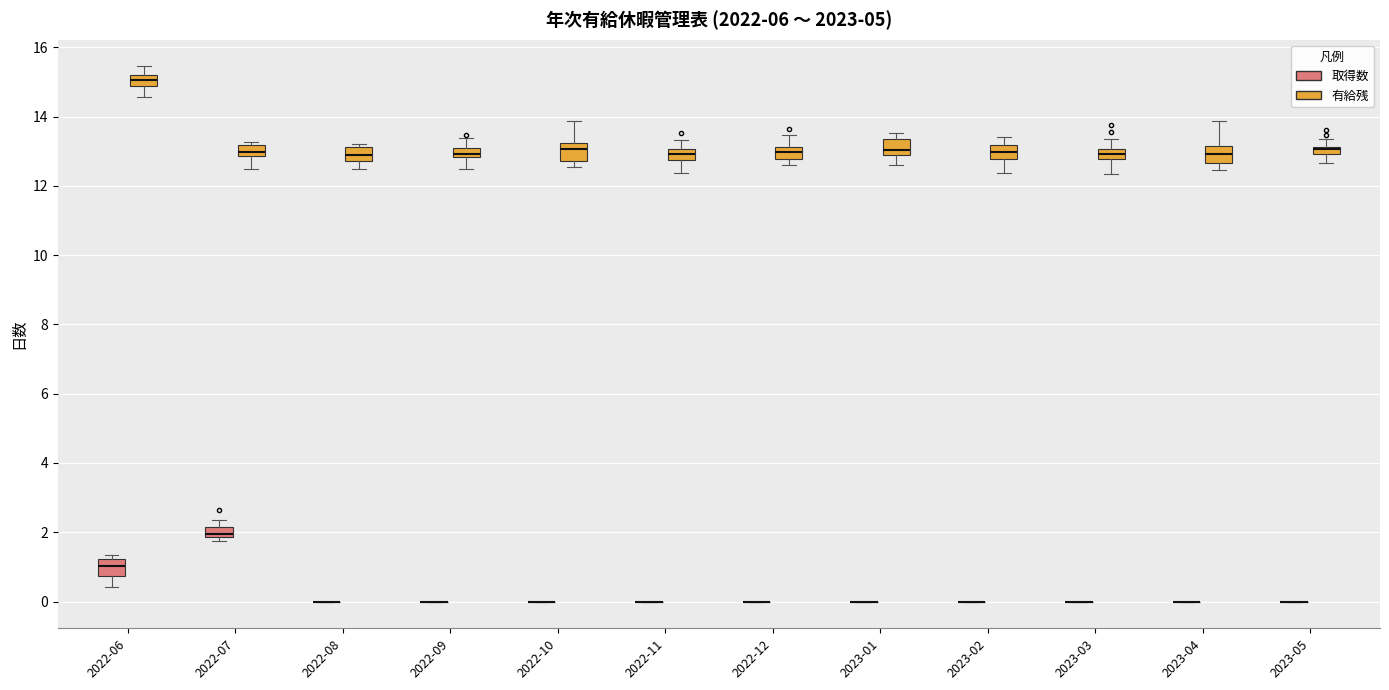

Where is the lower edge of the box for 2023-05 (有給残) on the y-axis? The values are not printed on the chart, so give them approximately, as read against the axis.

13.0